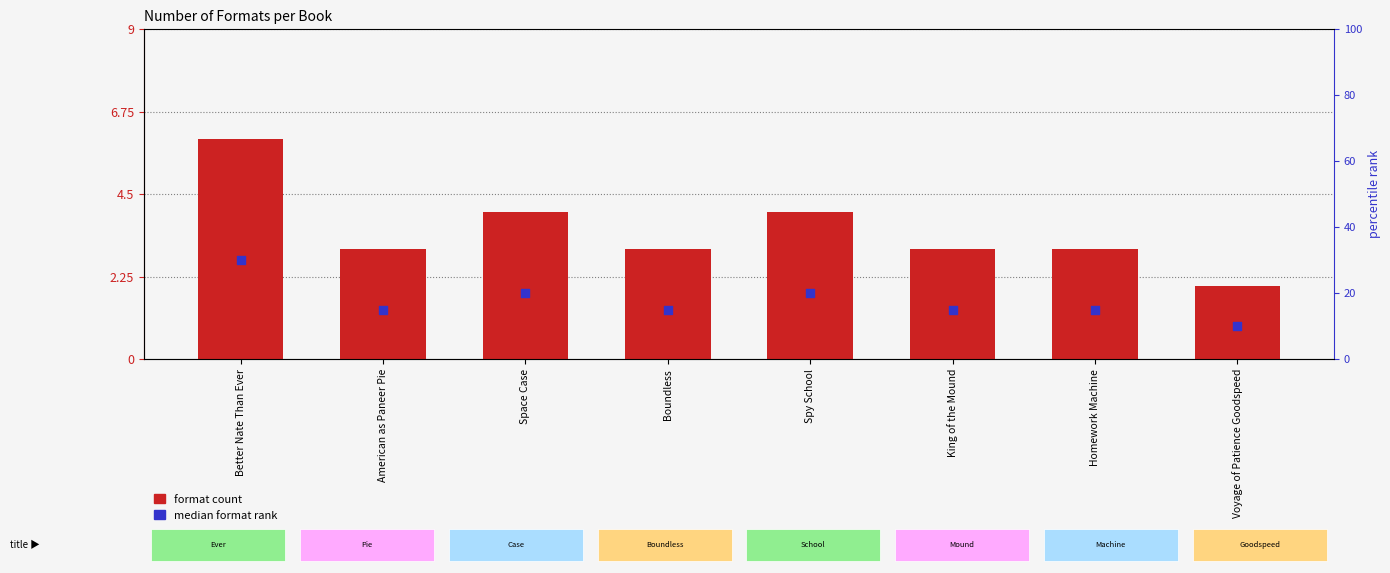

Is the value of format count at Voyage of Patience Goodspeed greater than the value of median format rank at King of the Mound?

Yes